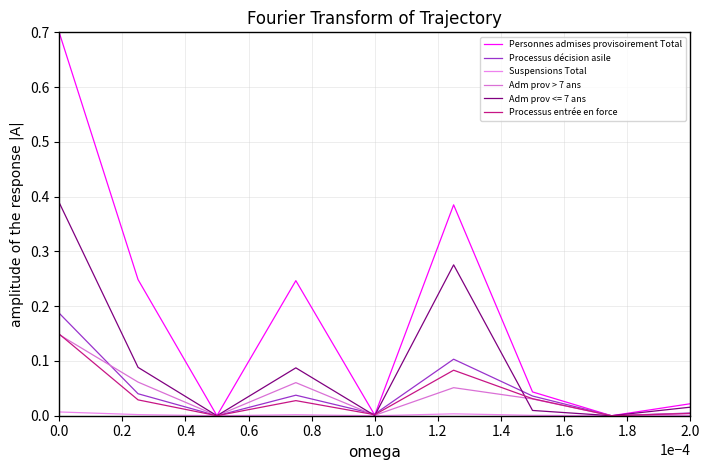

What is the highest value of the Personnes admises provisoirement Total series?

0.7